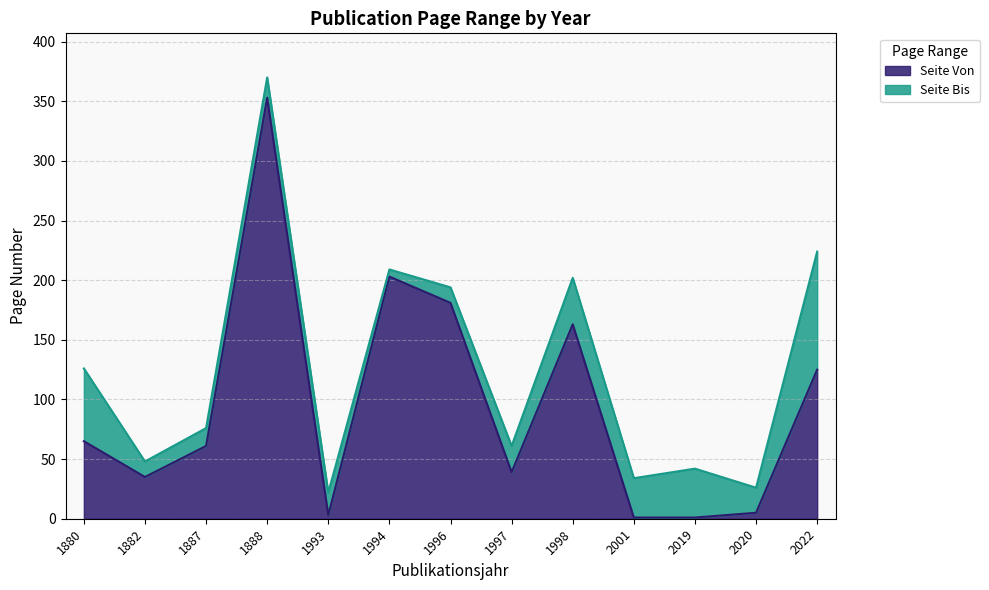

How many interior local peaks does the Seite Bis series have?

4